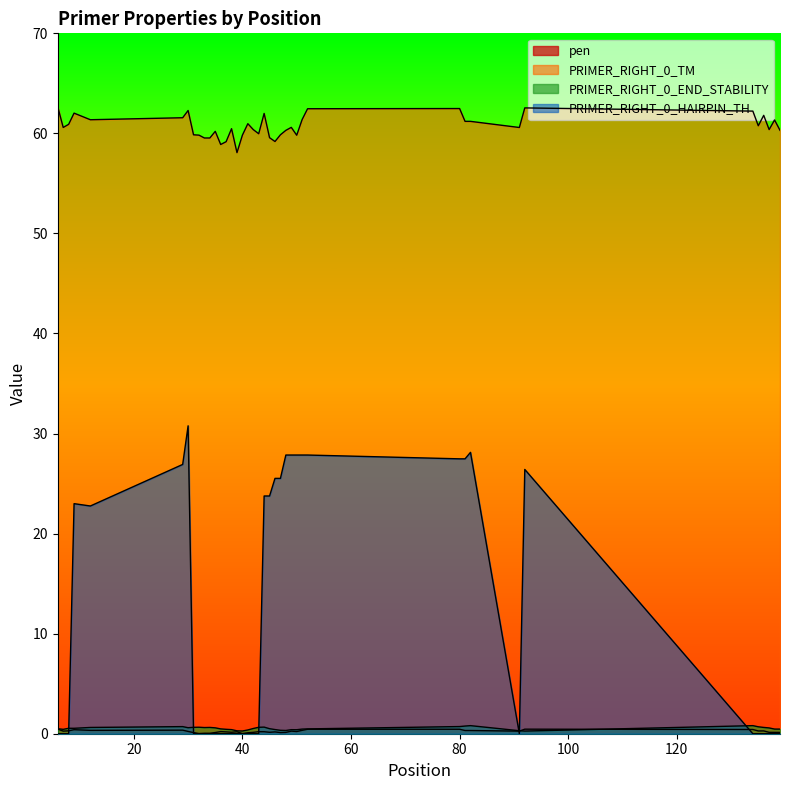

At how many categories does at least one series exceed 51?

40